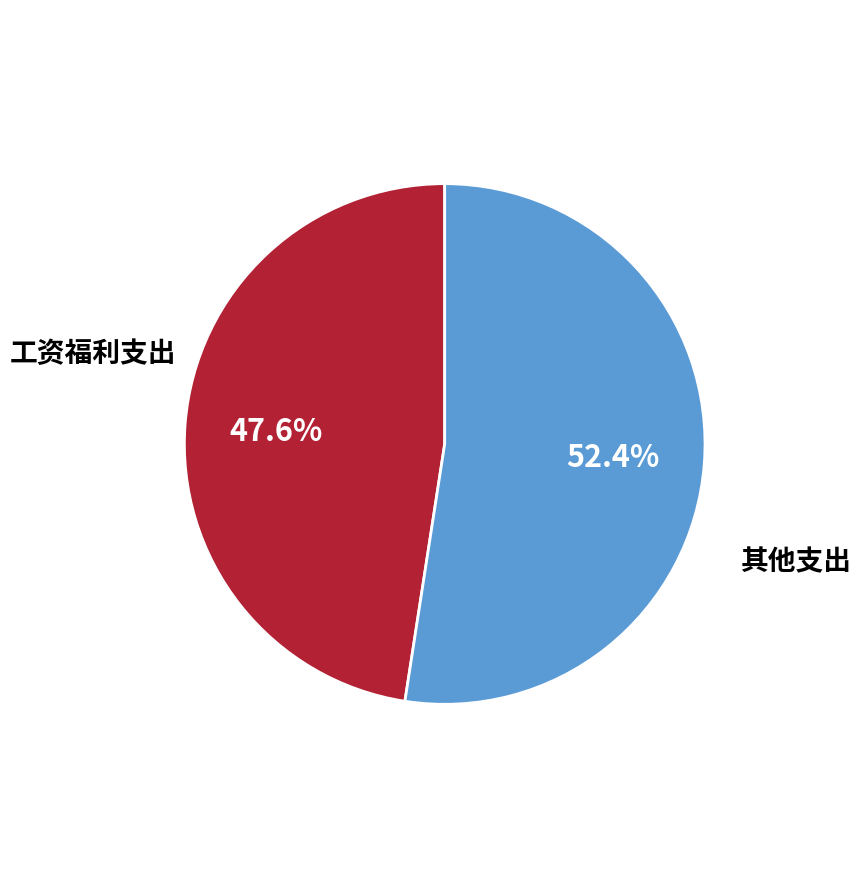

How many slices are in this pie chart?

2